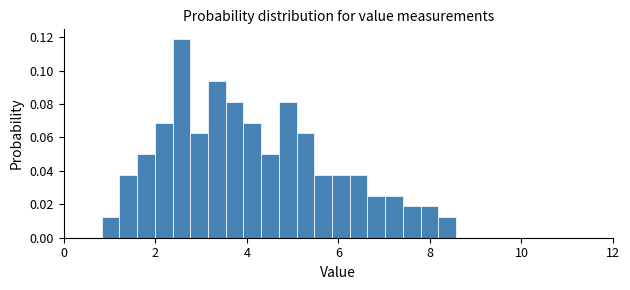

Around what value on the x-axis is the tallest bar? Give the approximate position of its centre, as read against the axis.

2.6